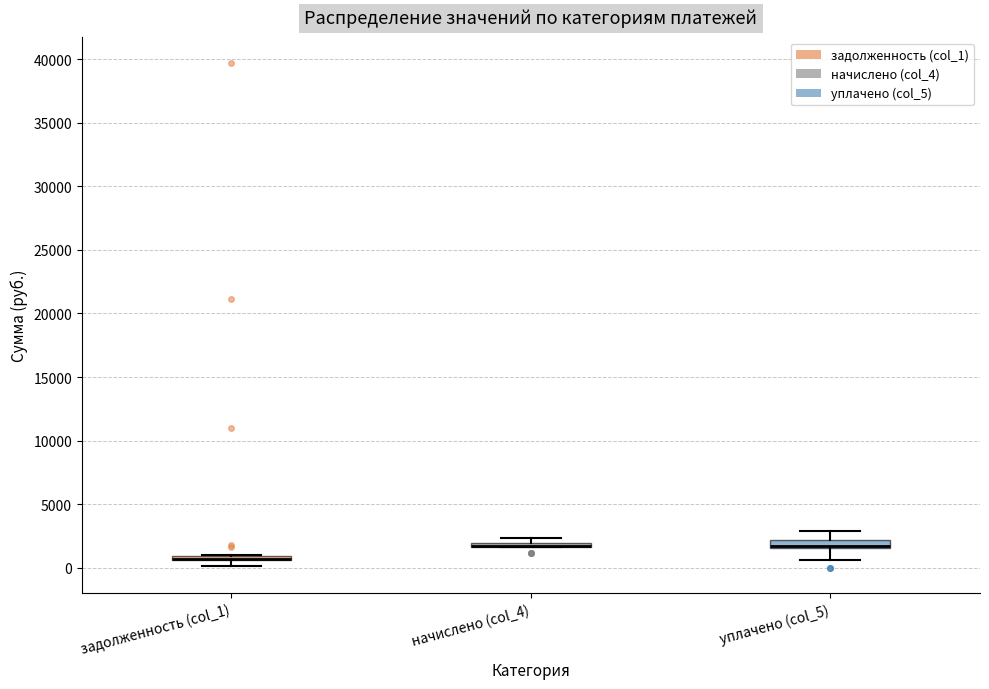

Where is the upper edge of the box for начислено (col_4) on the y-axis? The values are not printed on the chart, so give them approximately, as read against the axis.

2000